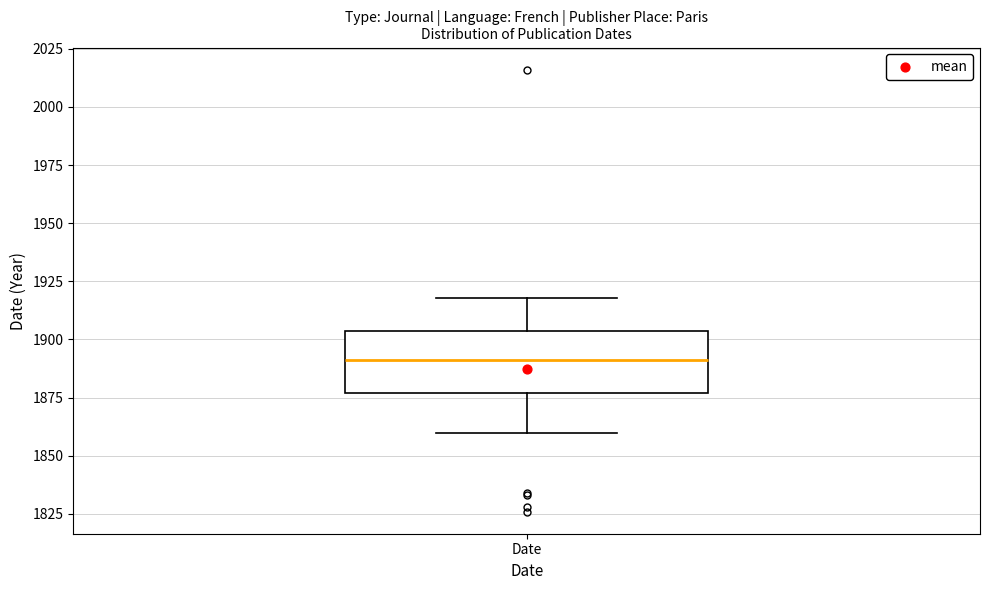

Read this box plot against the y-axis: the position of the median line, the range covered by the box, and the ends of both whiskers. The values are not printed on the chart, so give them approximately, as read against the axis.

median 1890, box 1875 to 1905, whiskers 1860 to 1920